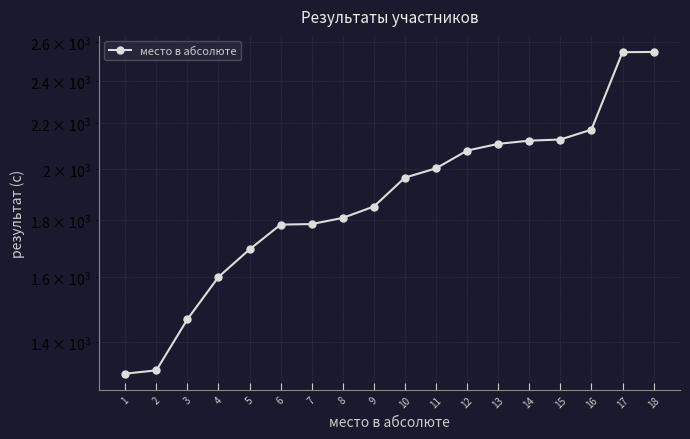

What is the difference between the maximum and minimum values?

1238